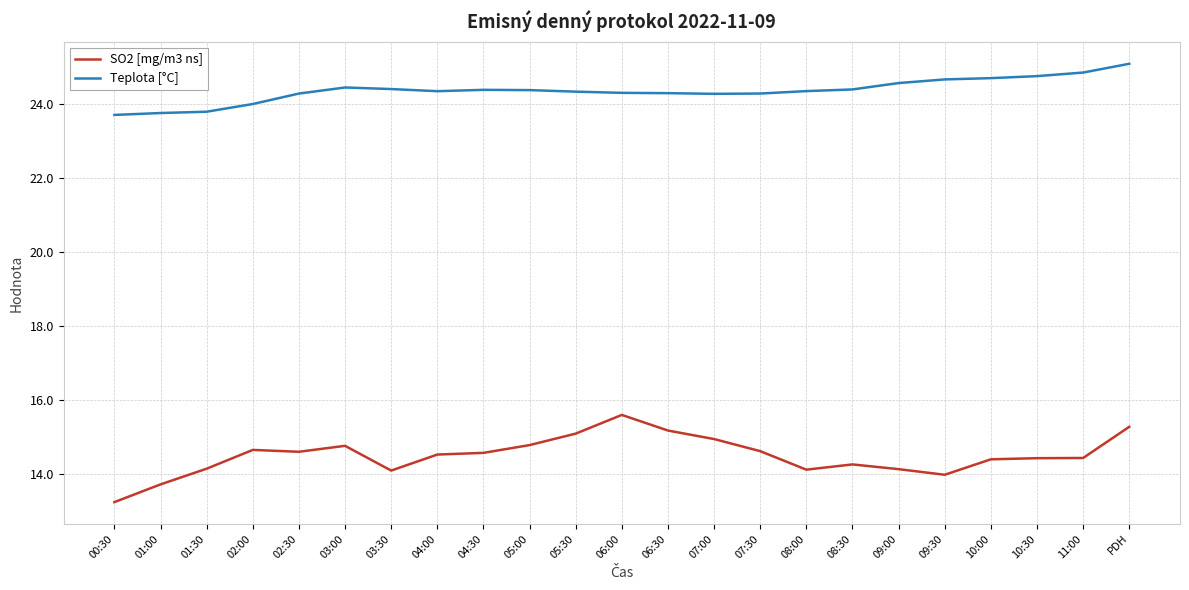

What position from the right is 11:00?

2